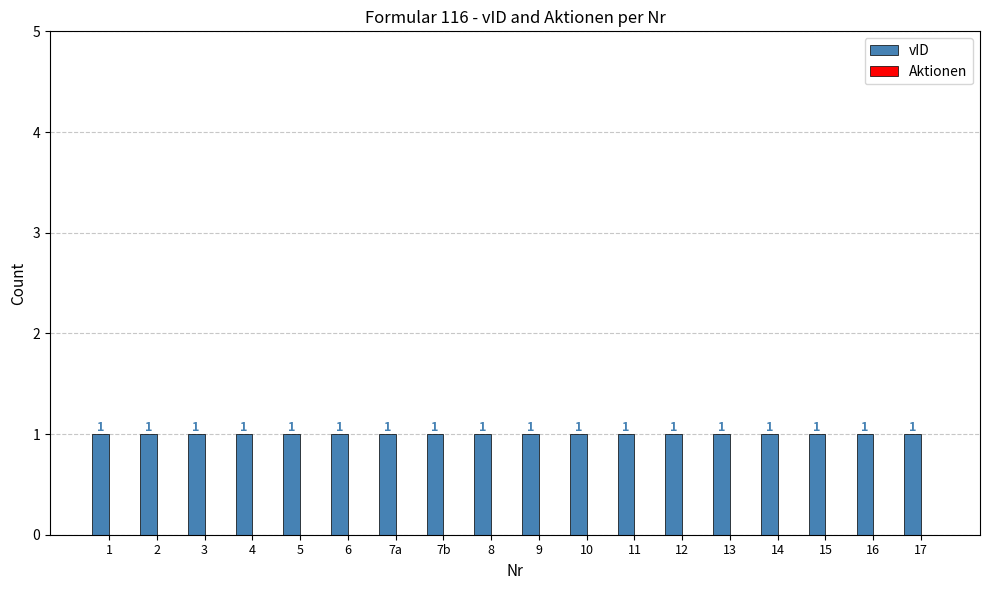

List the series in order of their peak value, lowest first.

Aktionen, vID